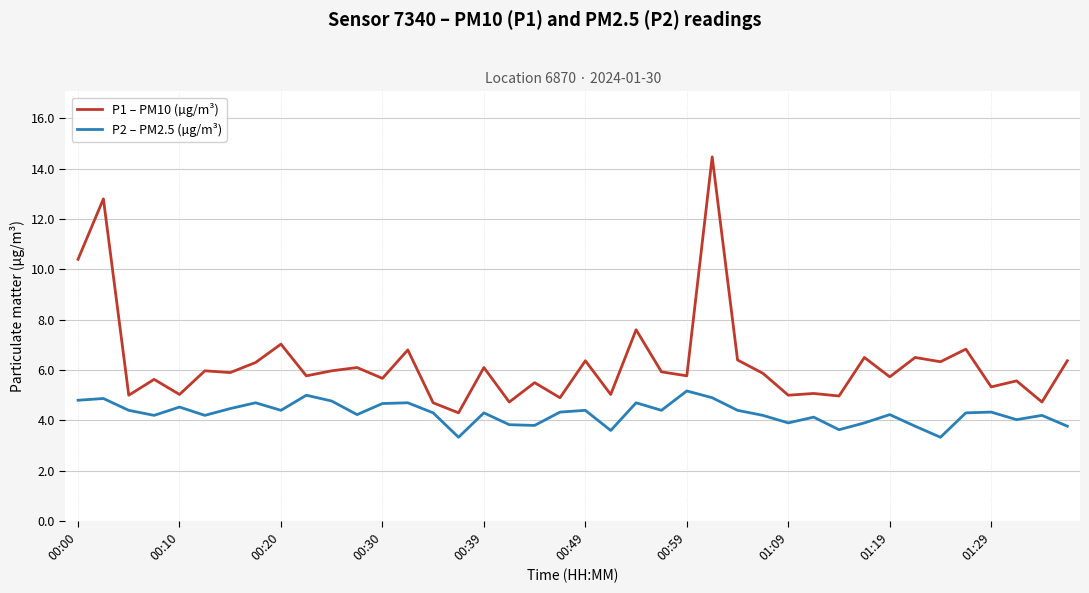

List the series in order of their overall mean, highest first.

P1 – PM10 (µg/m³), P2 – PM2.5 (µg/m³)